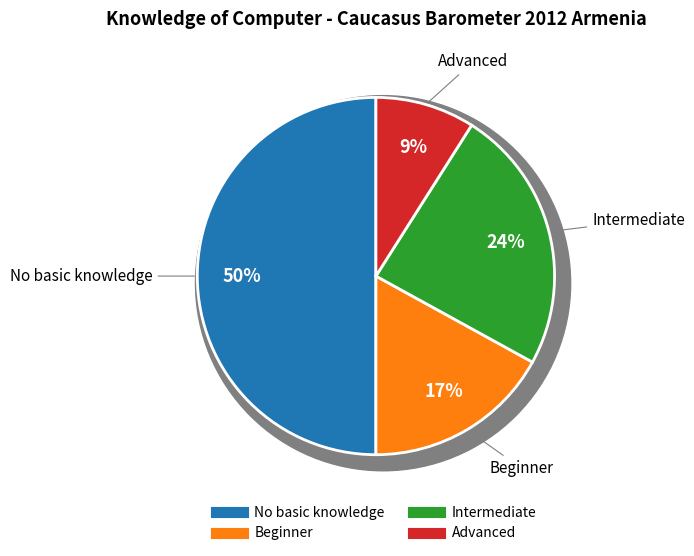

Is it true that Intermediate is 10% of the pie?

False